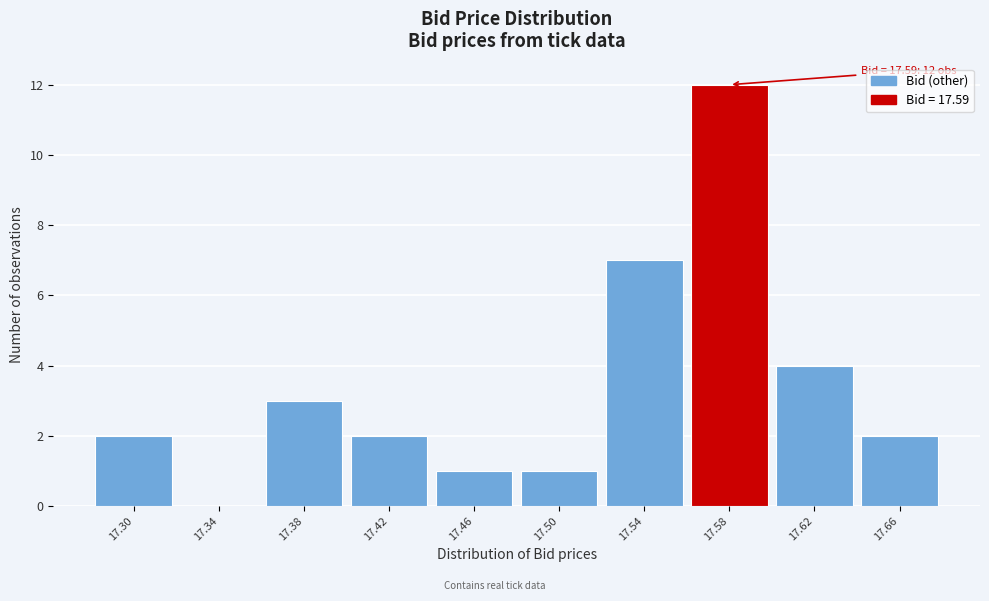

Reading right to left, extract all data points from this chart.

17.66=2	17.62=4	17.58=12	17.54=7	17.50=1	17.46=1	17.42=2	17.38=3	17.34=0	17.30=2